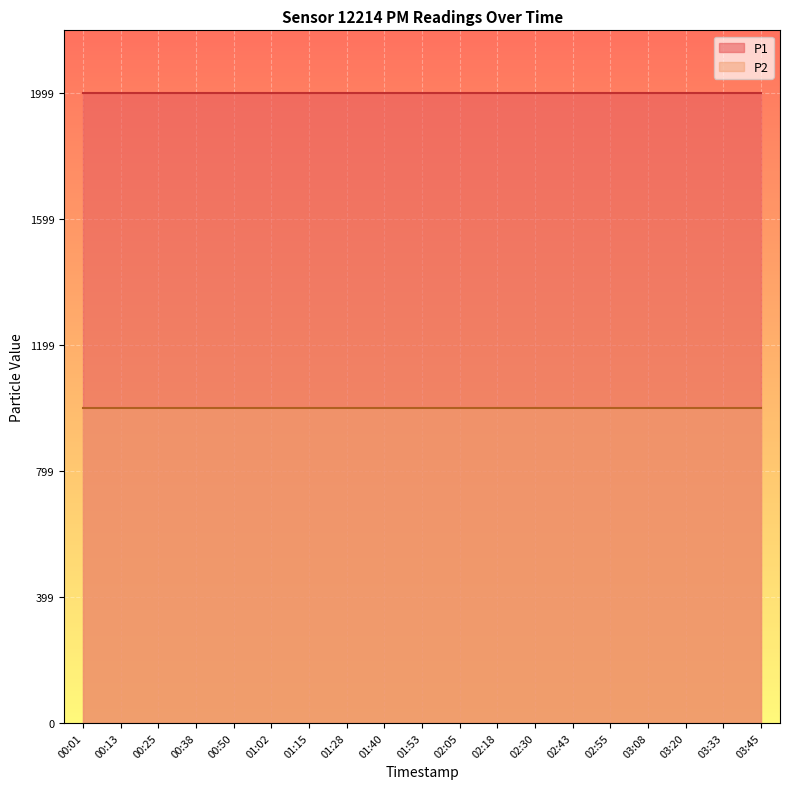

True or false: P1 and P2 cross at least once.

False